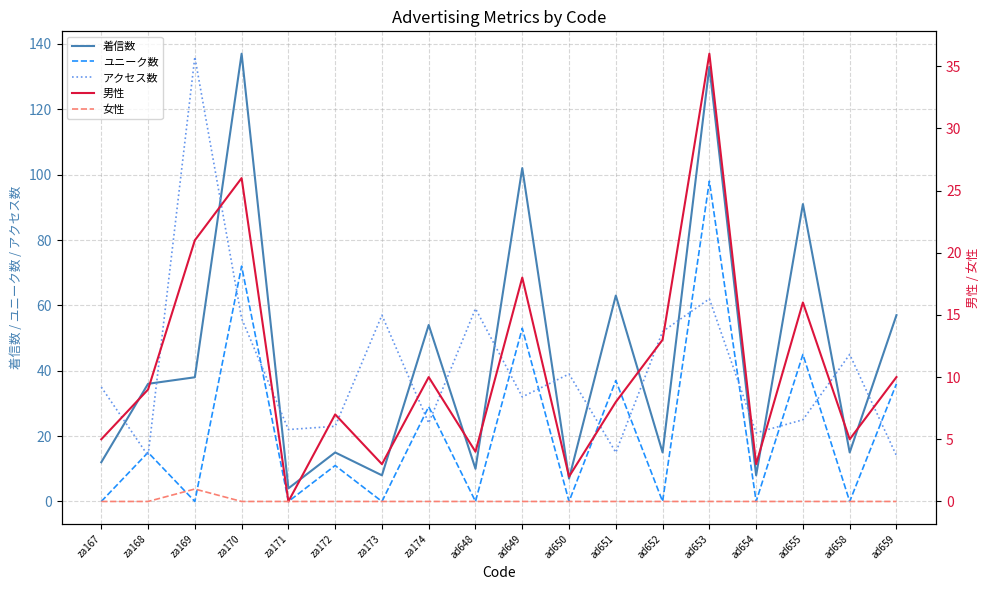

True or false: アクセス数 and 女性 intersect in this chart.

False